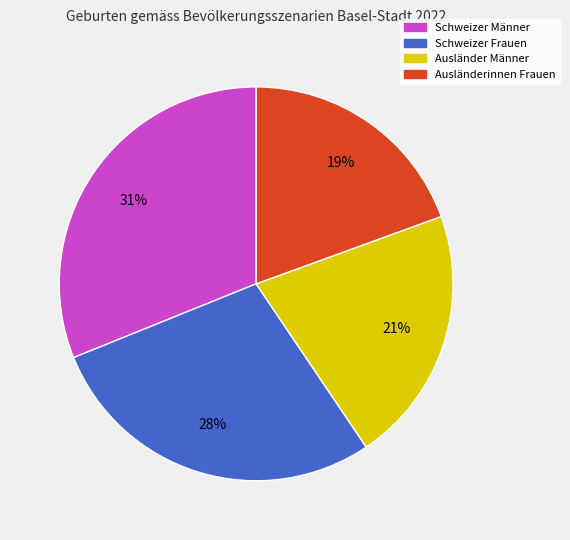

To the nearest percent, what is the difference between the largest and smallest slice percentages?

12%